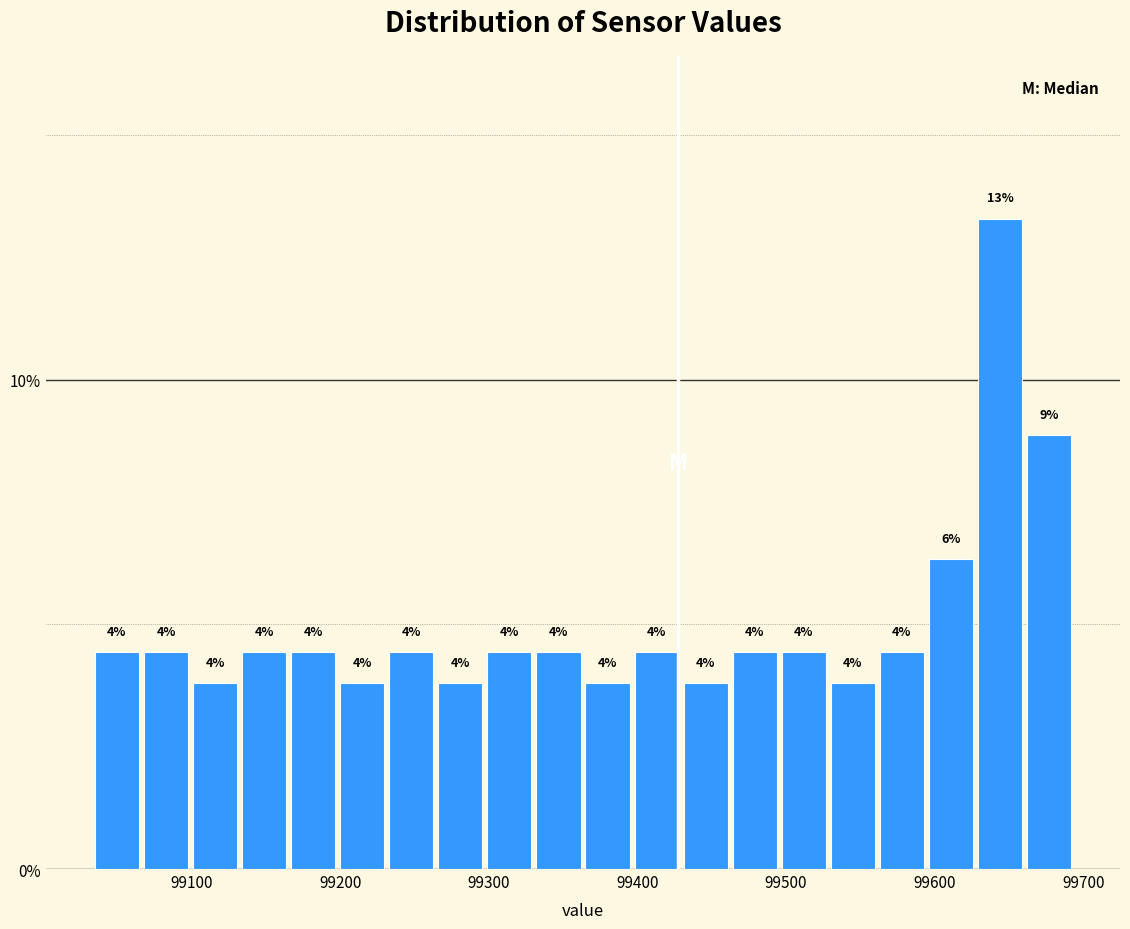

Read against the x-axis, roughly where is the centre of the tallest bar?

99640